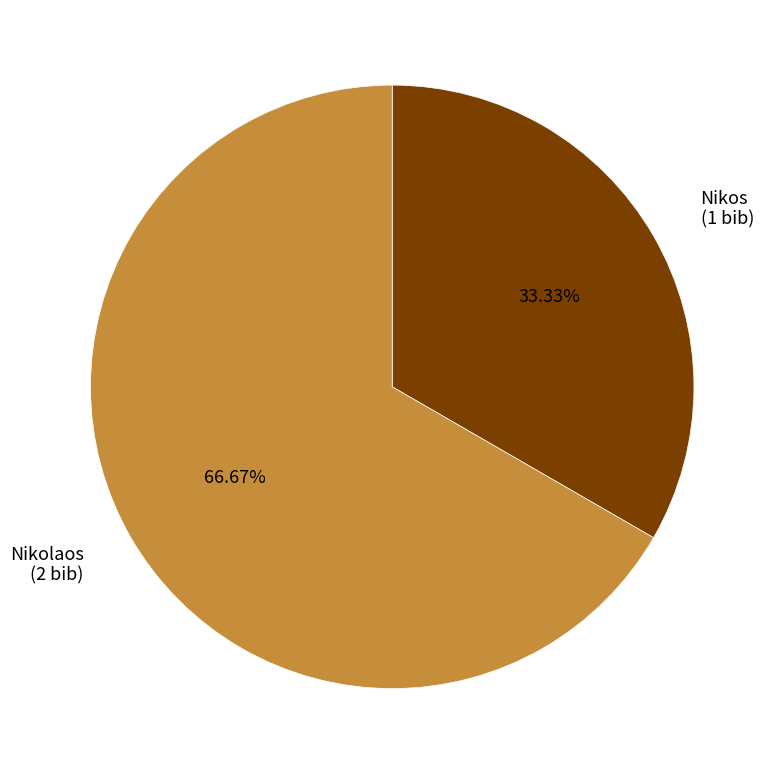

What portion of the pie excludes Nikolaos?

33.3%